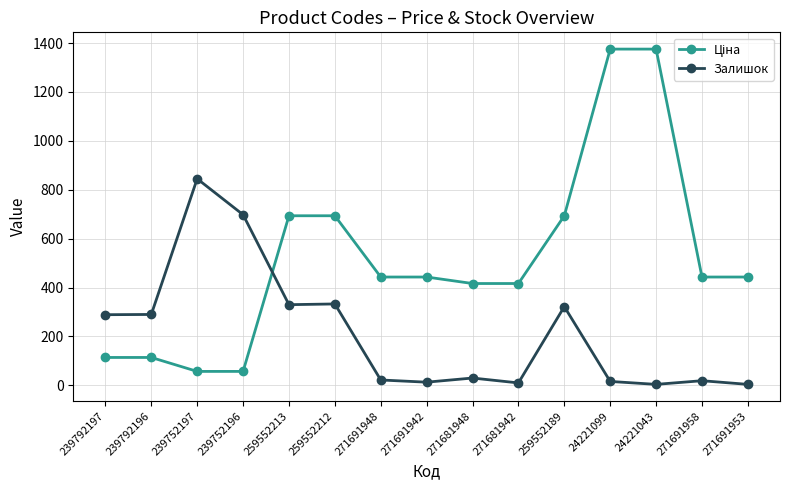

At how many categories does at least one series exceed 75?

15